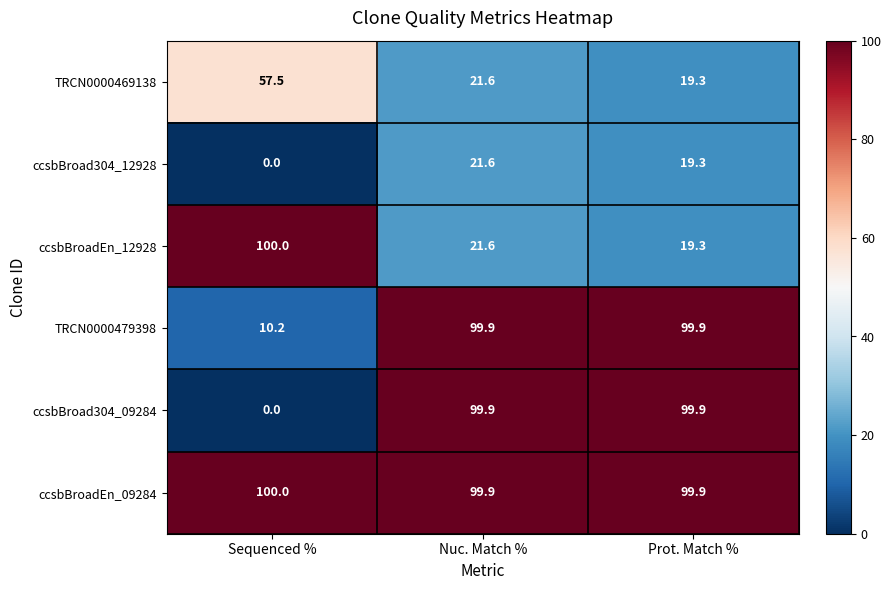

Is the value of ccsbBroad304_09284 at Prot. Match % greater than the value of ccsbBroad304_12928 at Sequenced %?

Yes